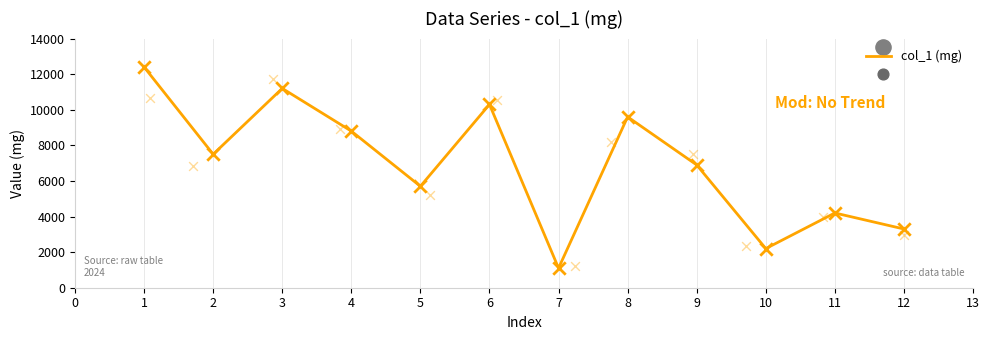

The value of col_1 (mg) at 10 is 3715. True or false?

False